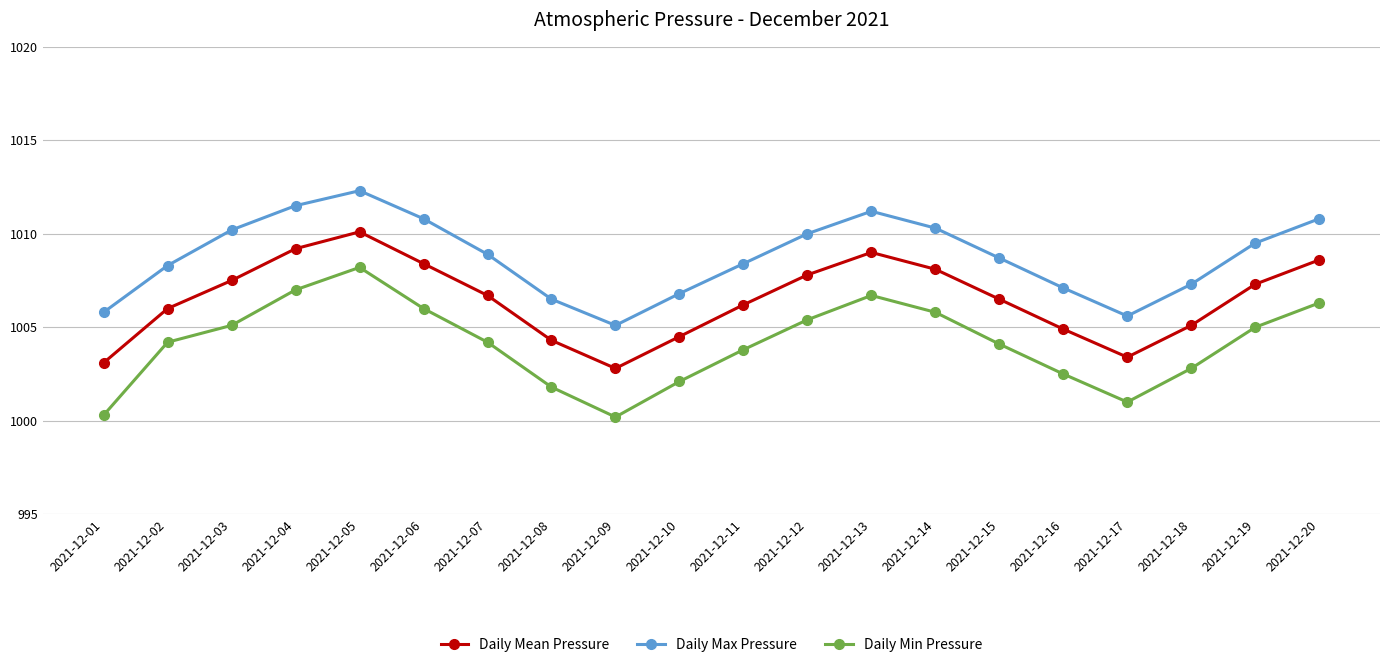

What are all the series names shown in the legend?

Daily Mean Pressure, Daily Max Pressure, Daily Min Pressure